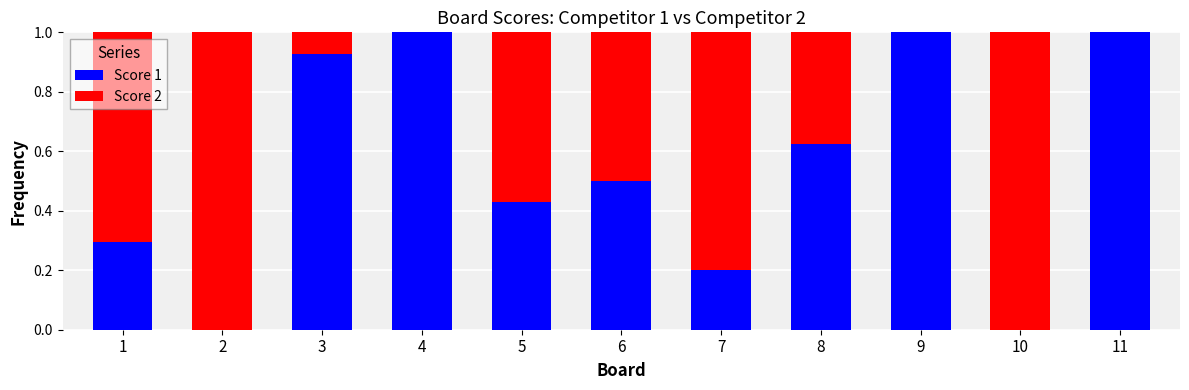

How many distinct data groups are displayed?

2